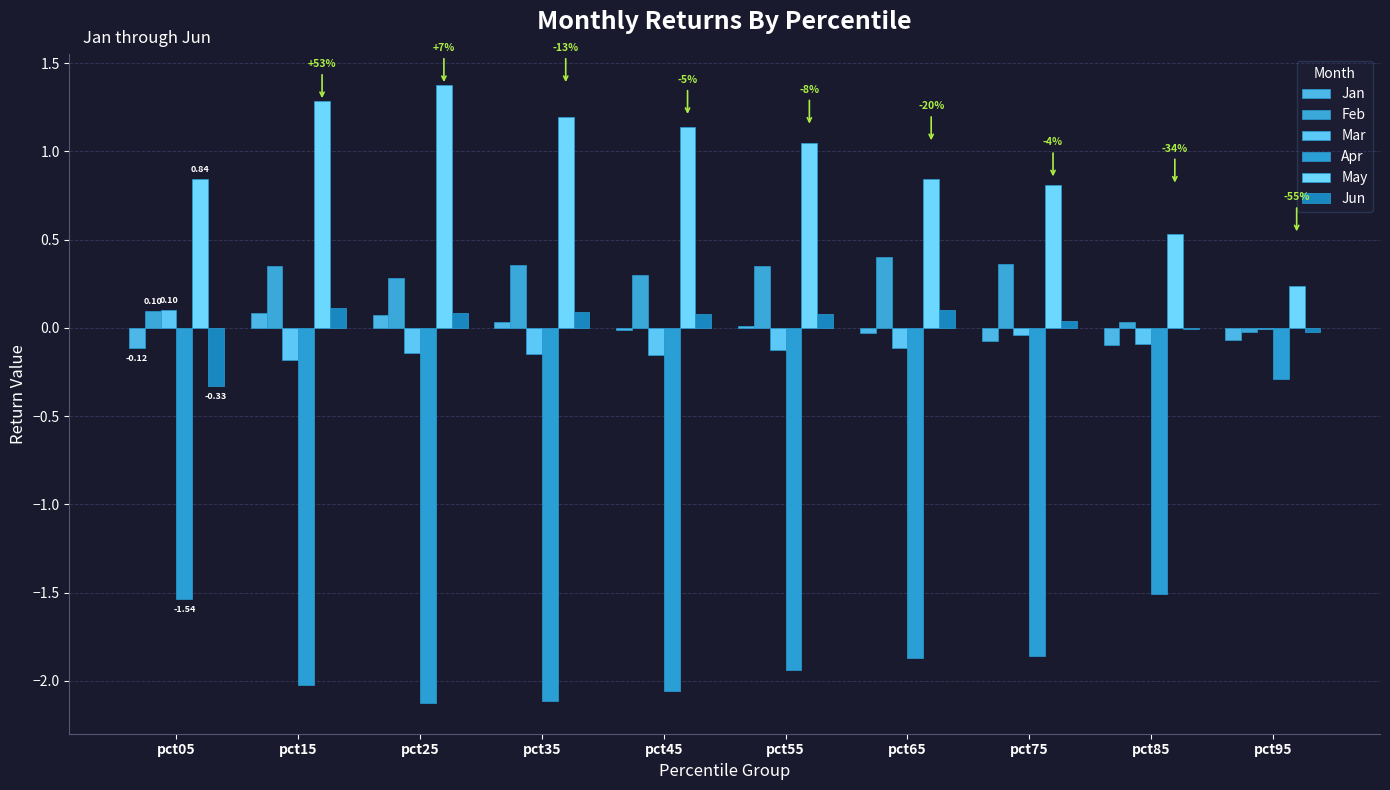

What is the sum of all Jun values?

0.2